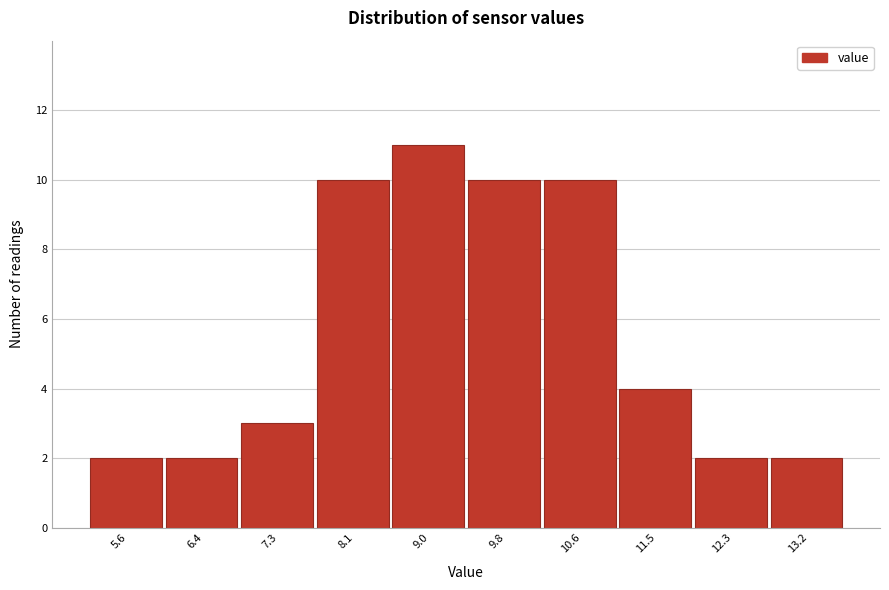

Reading left to right, transcribe all the data shown in this chart.

2	2	3	10	11	10	10	4	2	2